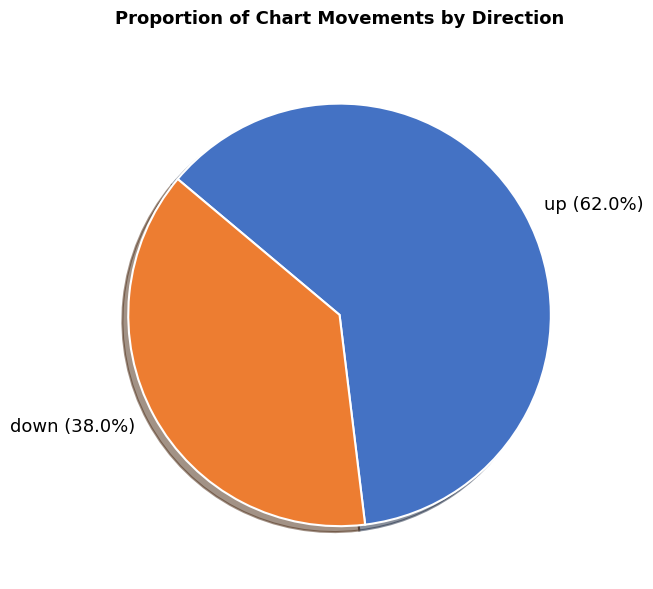

To the nearest percent, what portion does down represent?

38%